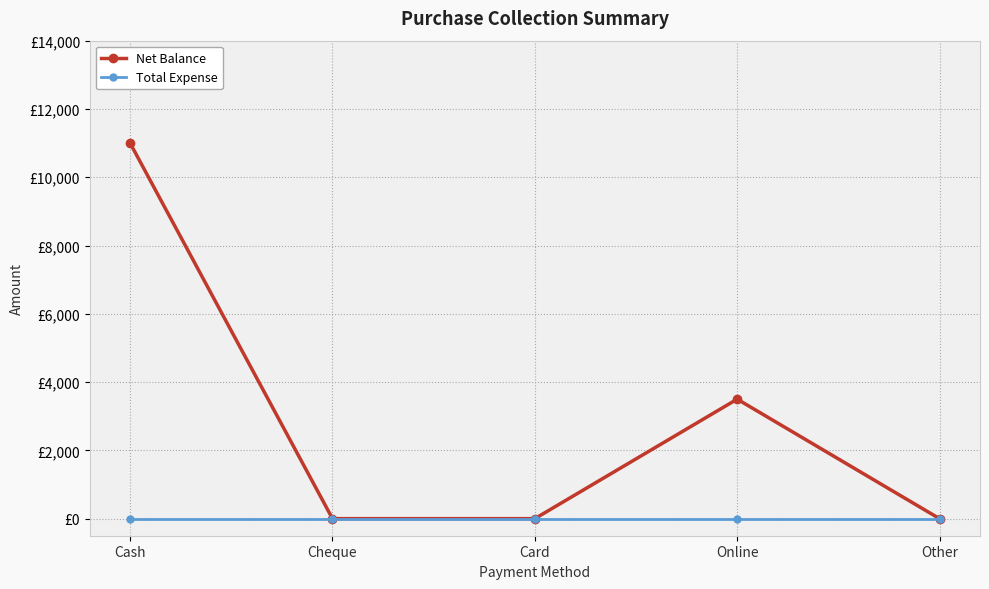

What are all the series names shown in the legend?

Net Balance, Total Expense